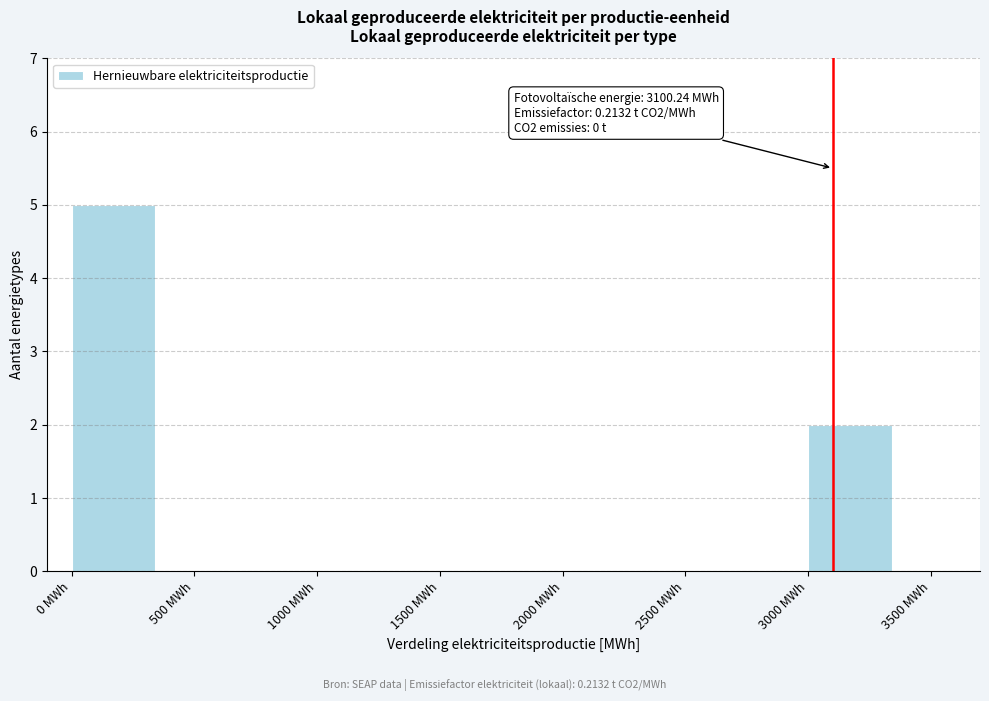

Reading left to right, what are all the values shown in this chart?

0 MWh=5	500 MWh=0	1000 MWh=0	1500 MWh=0	2000 MWh=0	2500 MWh=0	3000 MWh=2